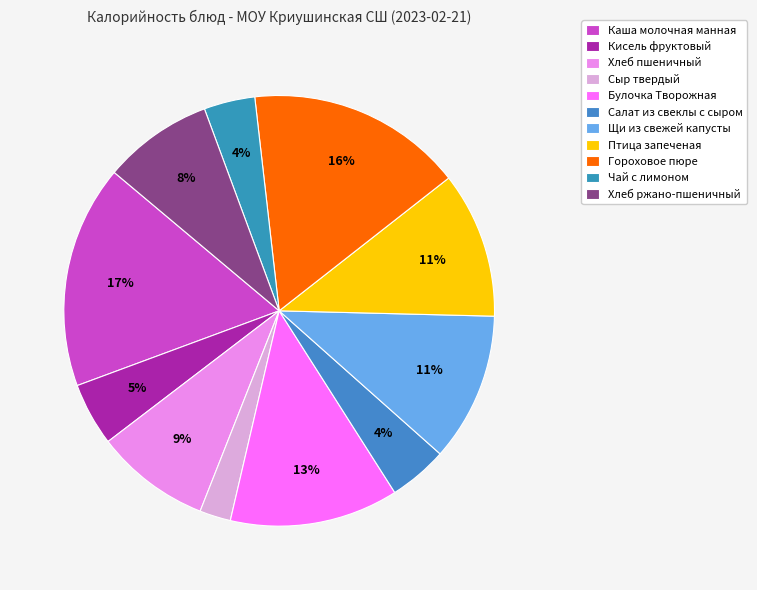

The Чай с лимоном slice represents 4% of the pie. True or false?

True